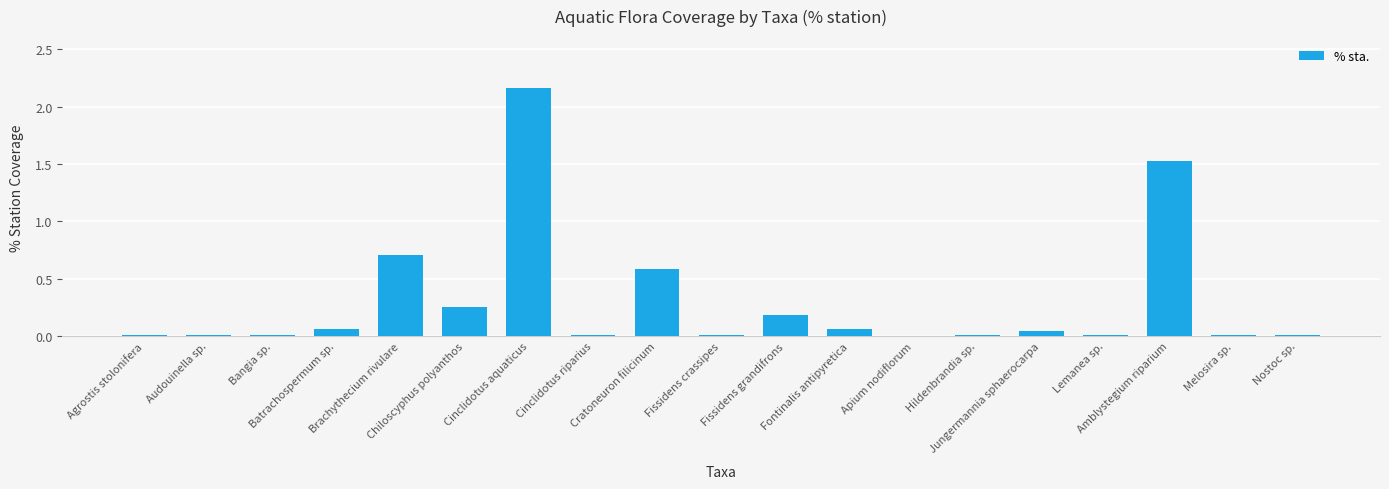

Rank the categories by value from lowest to highest.

Apium nodiflorum, Agrostis stolonifera, Audouinella sp., Bangia sp., Cinclidotus riparius, Fissidens crassipes, Hildenbrandia sp., Lemanea sp., Melosira sp., Nostoc sp., Jungermannia sphaerocarpa, Batrachospermum sp., Fontinalis antipyretica, Fissidens grandifrons, Chiloscyphus polyanthos, Cratoneuron filicinum, Brachythecium rivulare, Amblystegium riparium, Cinclidotus aquaticus